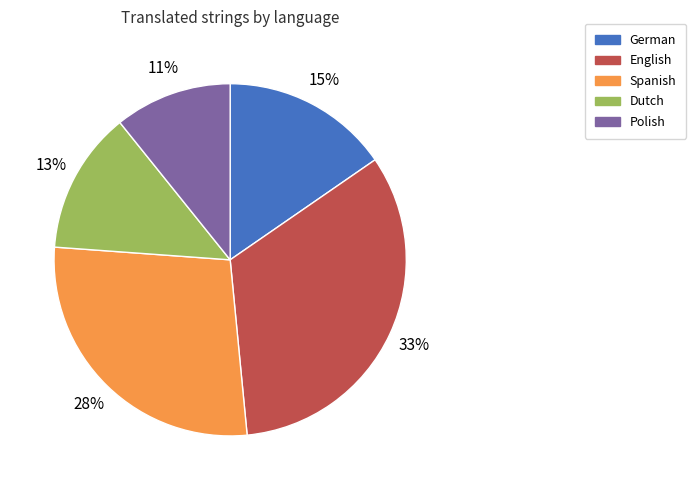

To the nearest percent, what is the average slice percentage?

20%